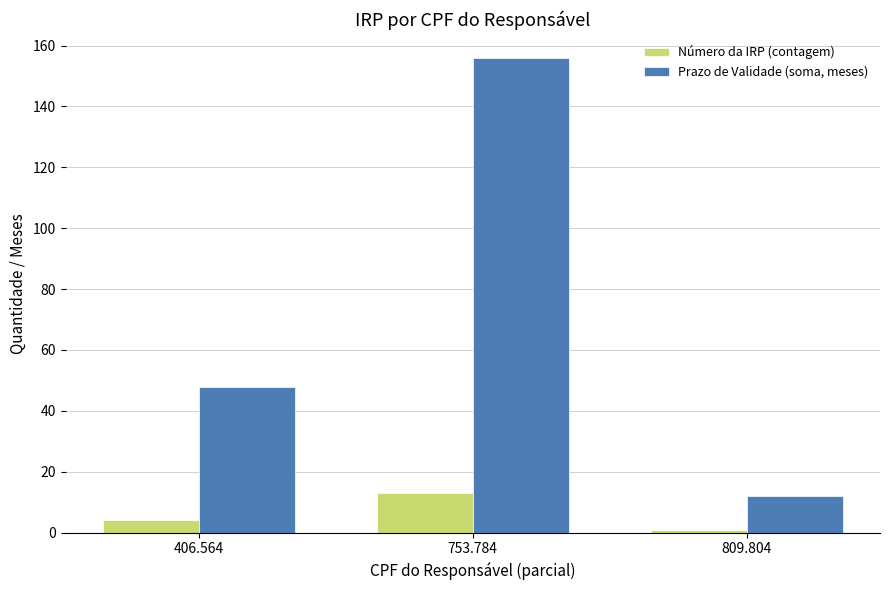

What is the spread (max minus min) of values at 753.784?

143